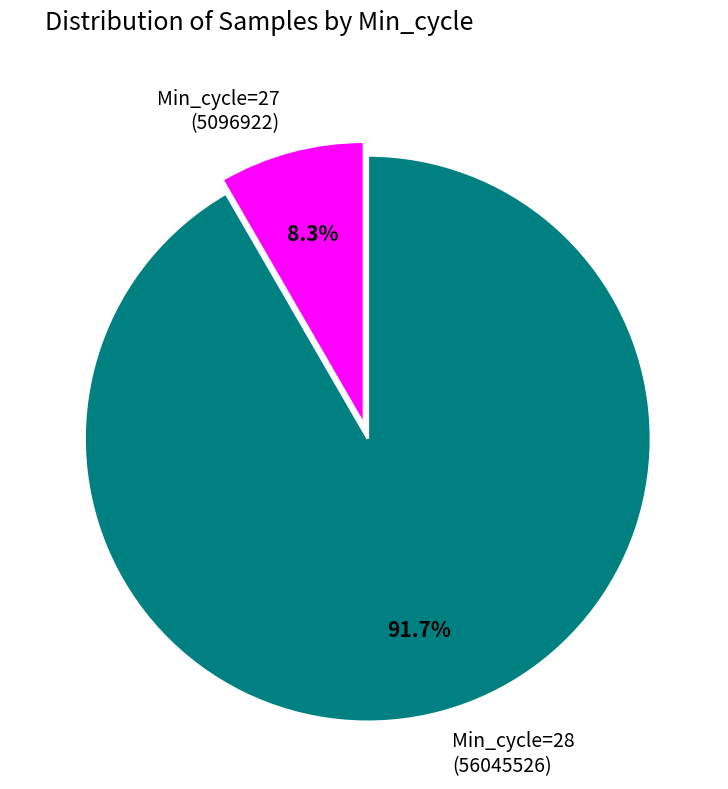

How many segments does this pie chart have?

2